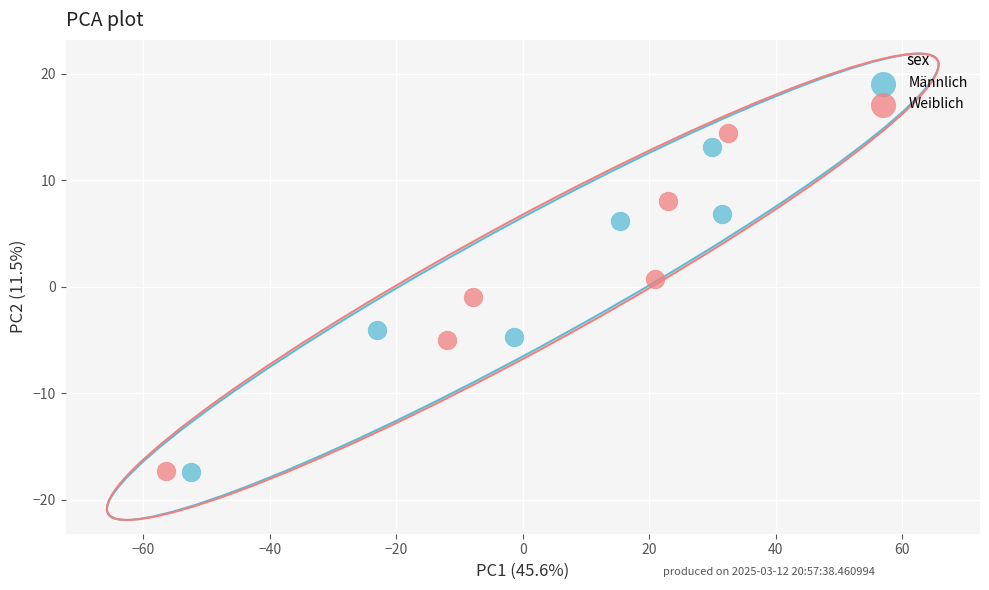

Which series has the largest Y range (max minus min)?

Weiblich